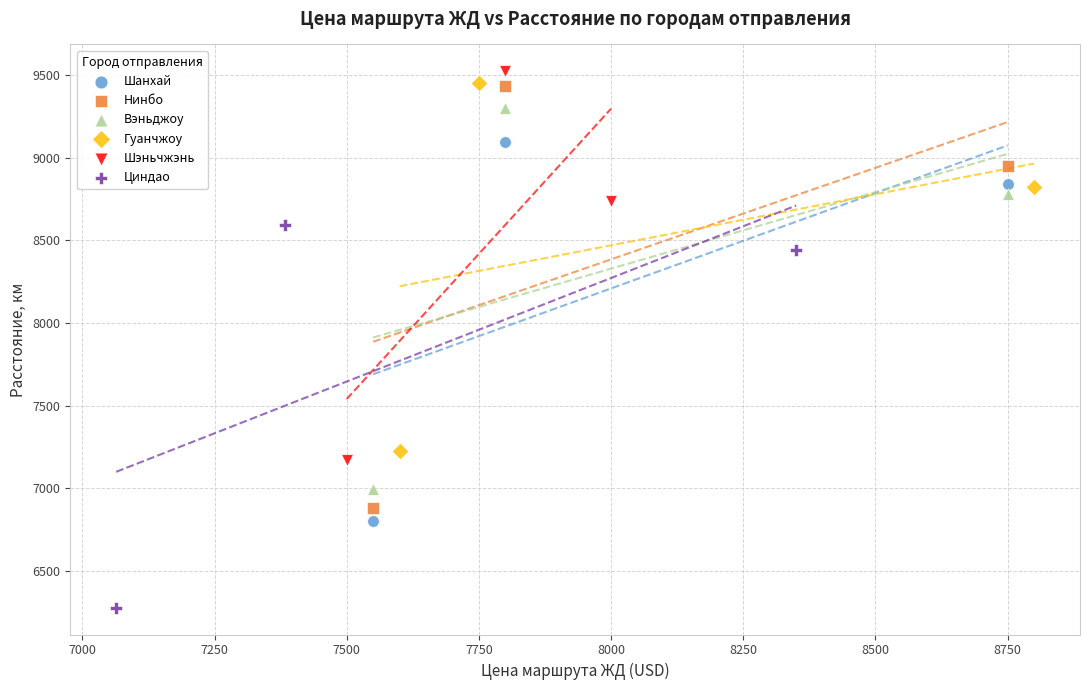

Which series has the widest spread of Y values?

Нинбо